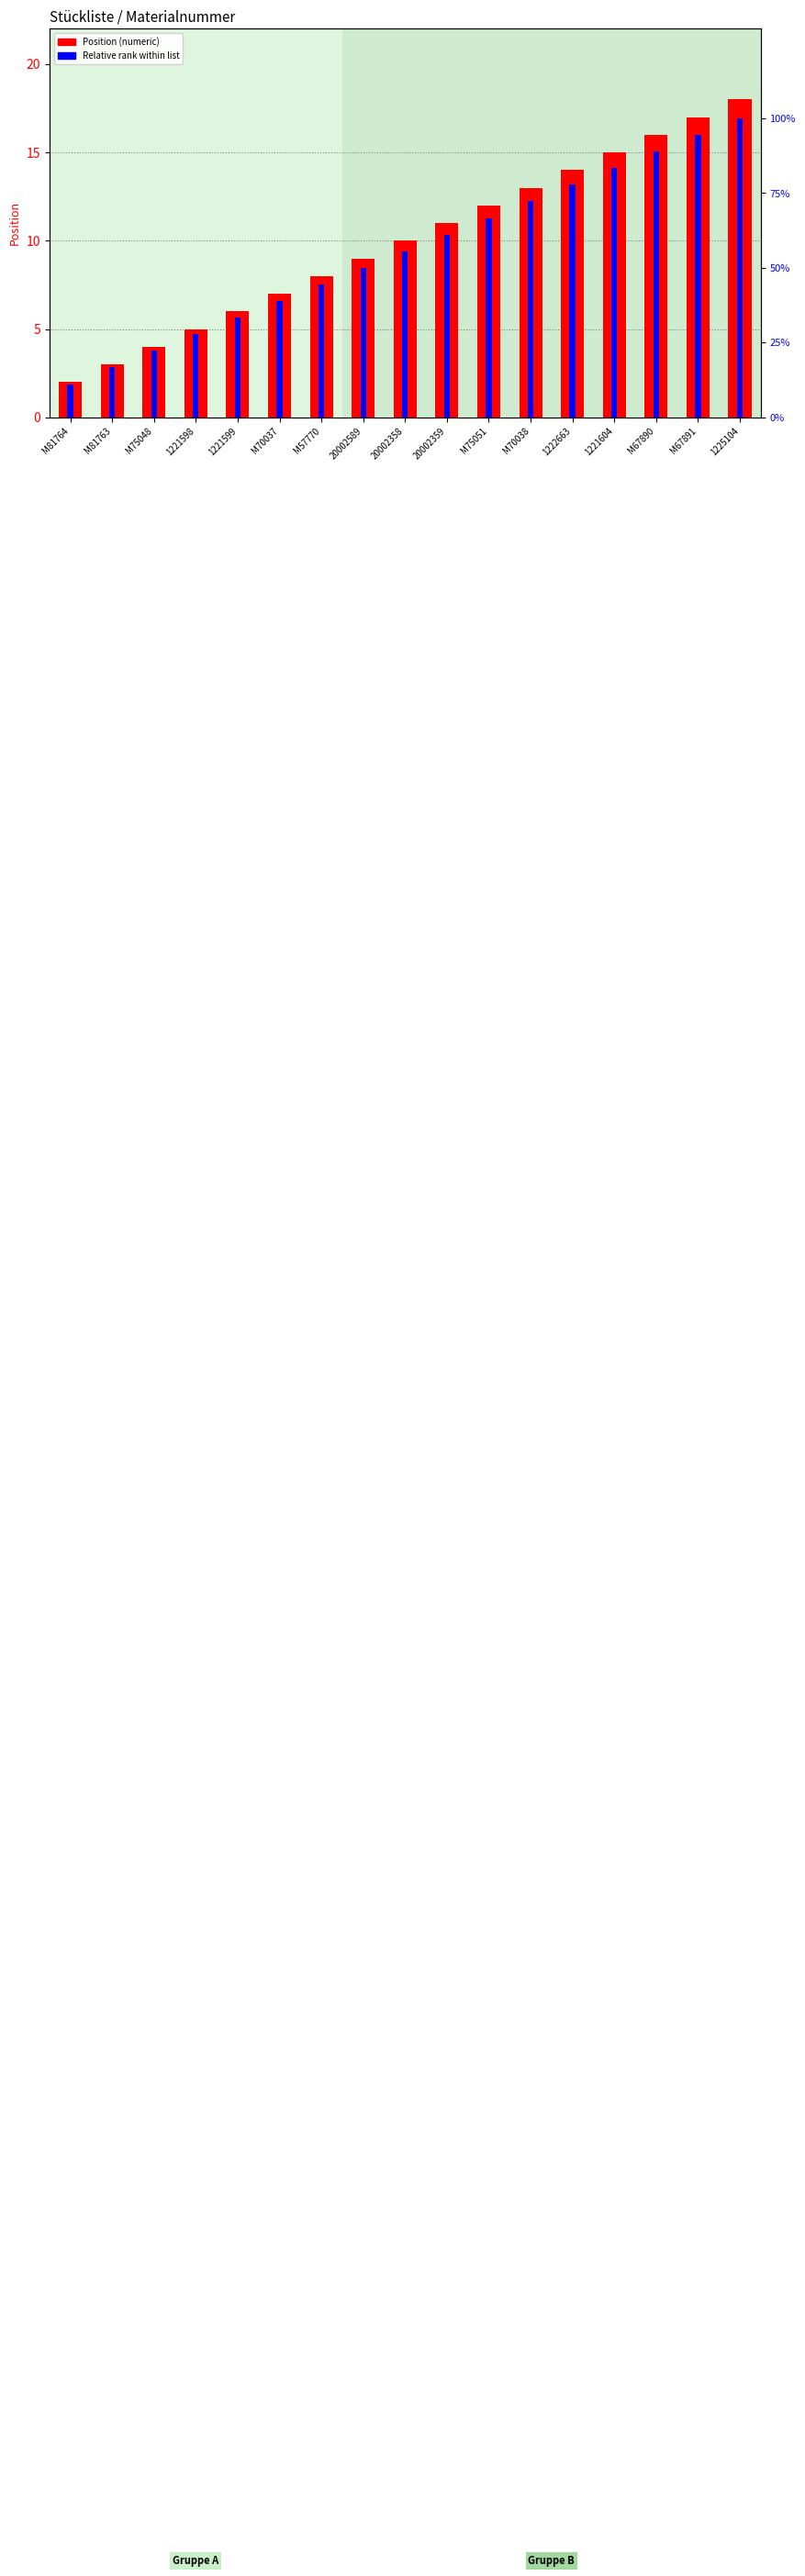

Rank the series by their average value, from highest to lowest.

Relative rank within list, Position (numeric)